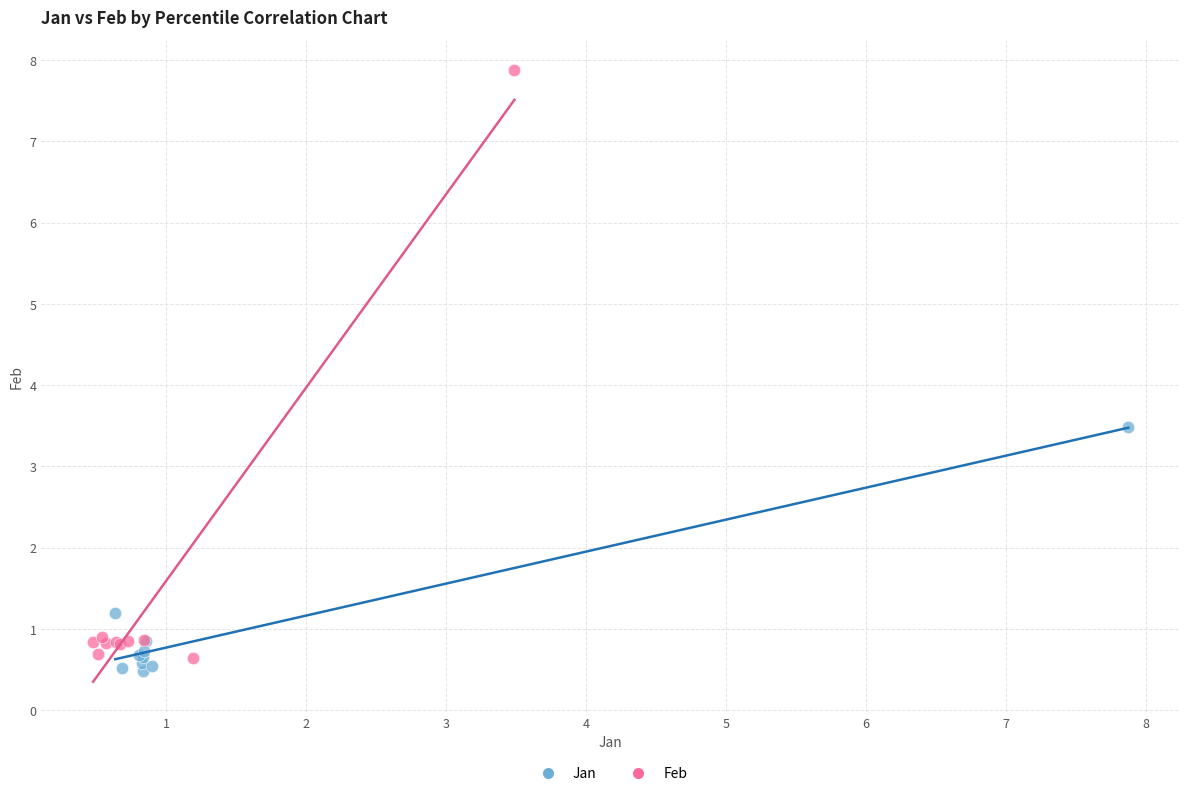

Which series reaches the maximum Y coordinate?

Feb